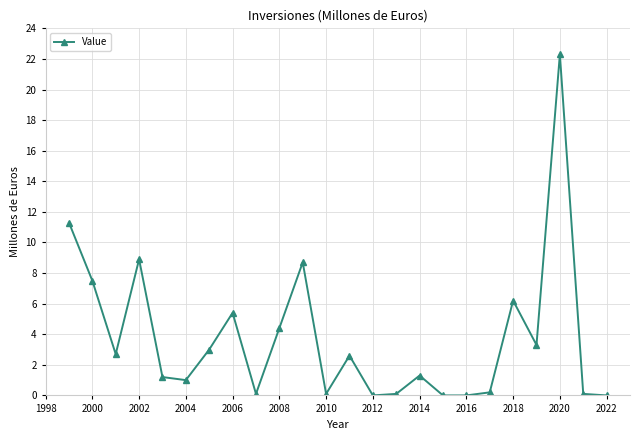

Does the chart display data point markers on the line(s)?

Yes